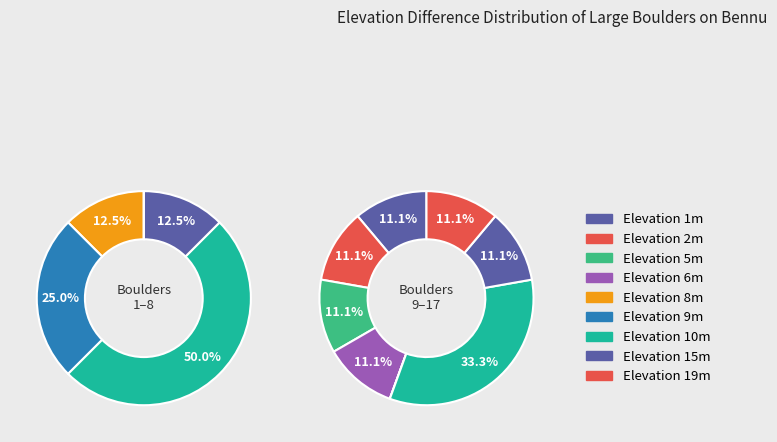

What is the smallest slice in the pie chart?

15